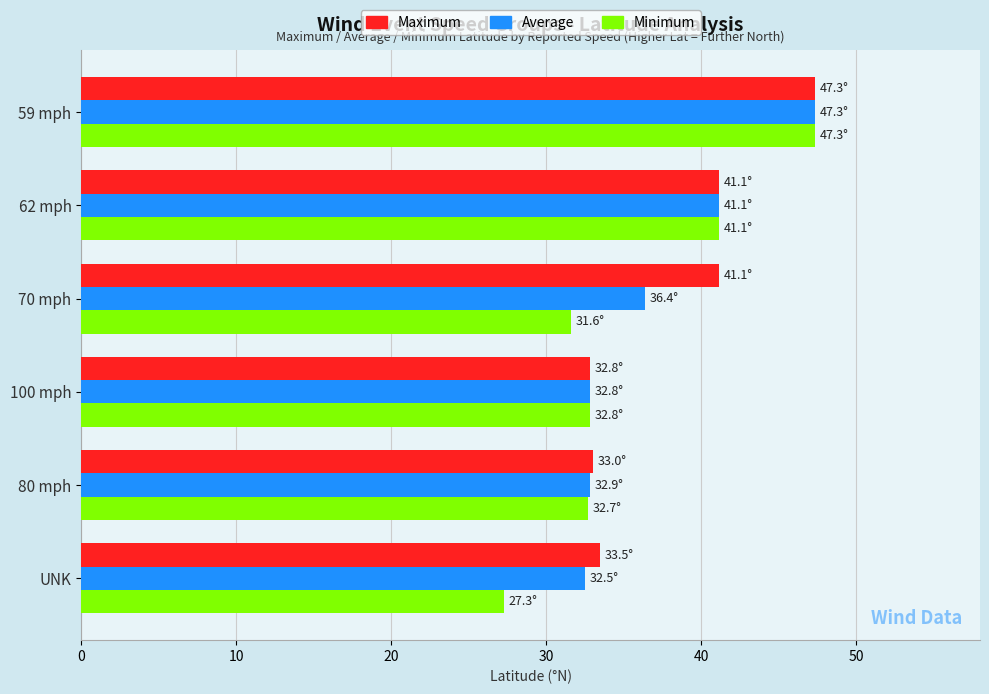

The Average series shows 36.4 at 70 mph. True or false?

True